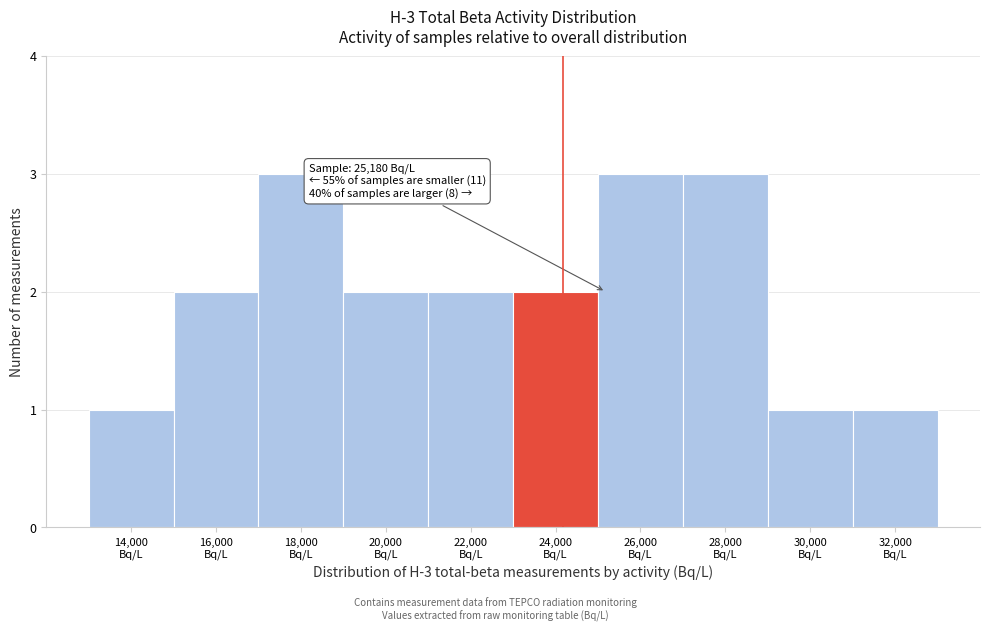

Reading right to left, transcribe all the data shown in this chart.

1	1	3	3	2	2	2	3	2	1